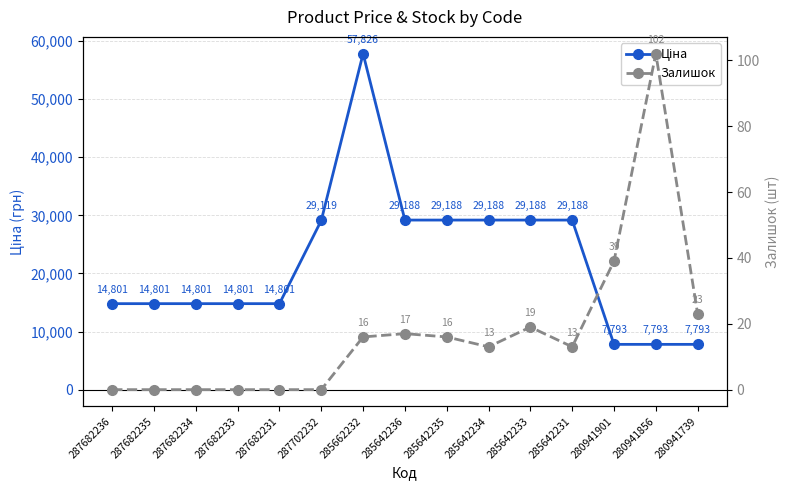

Which series changed the most between 287682235 and 287682234?

Ціна